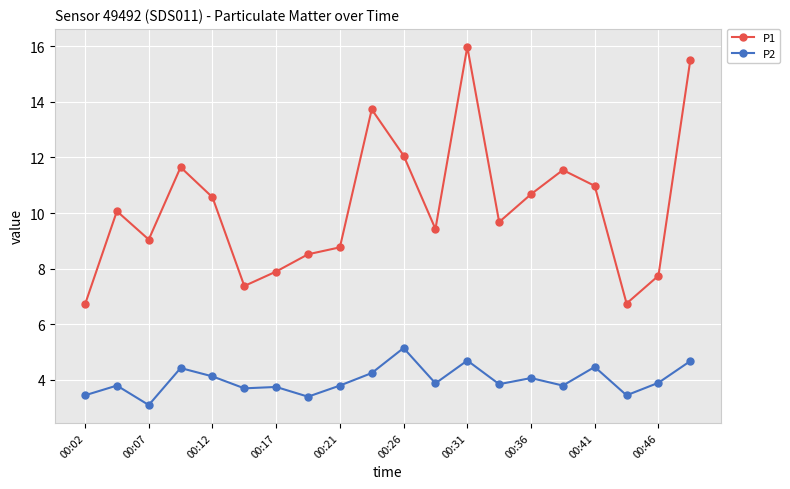

What is the lowest value of the P2 series?

3.1